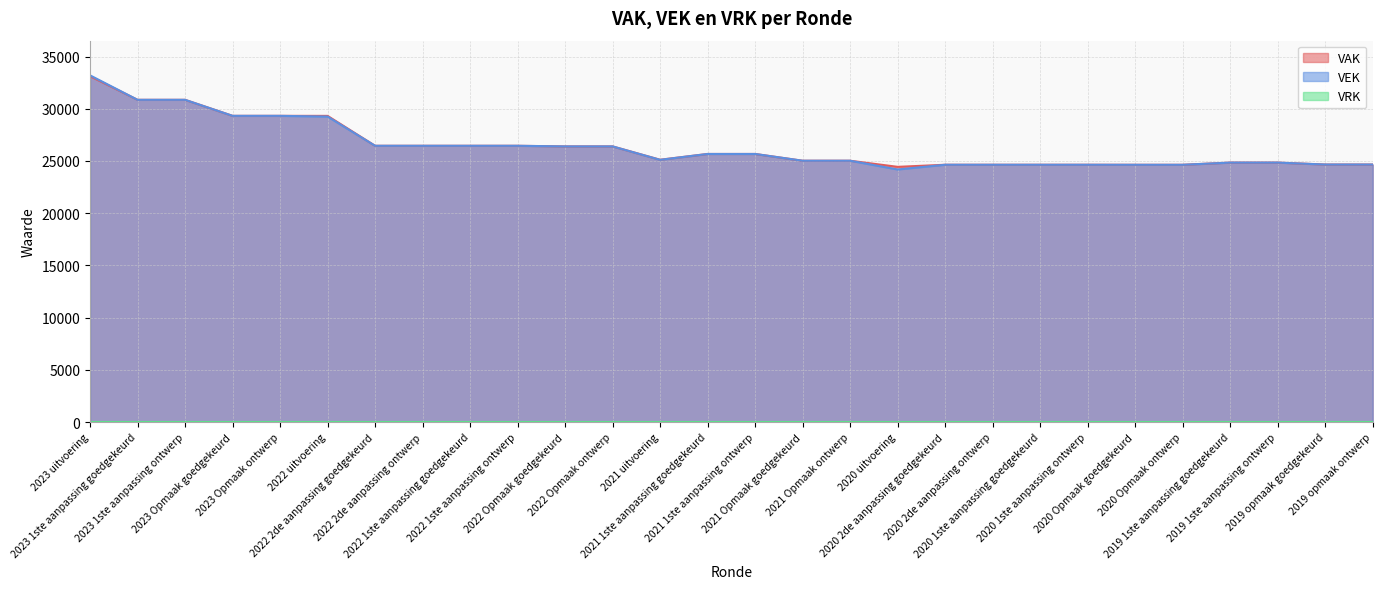

How many values in the VAK series exceed 25672?

12